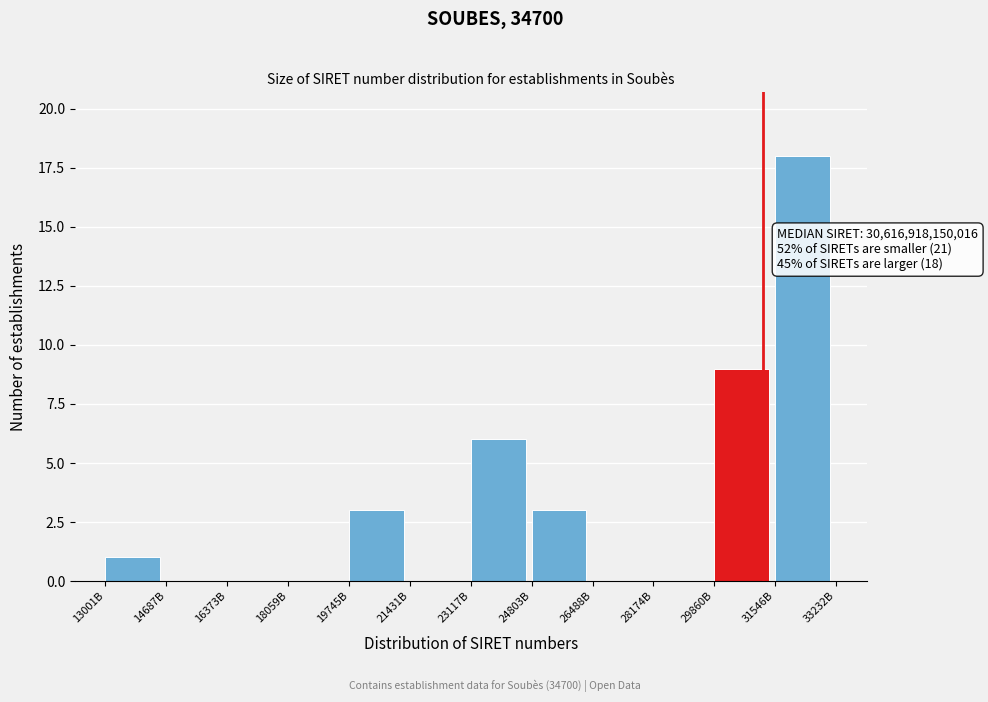

Reading left to right, list all the values displayed in this chart.

13001B=1	14687B=0	16373B=0	18059B=0	19745B=3	21431B=0	23117B=6	24803B=3	26488B=0	28174B=0	29860B=9	31546B=18